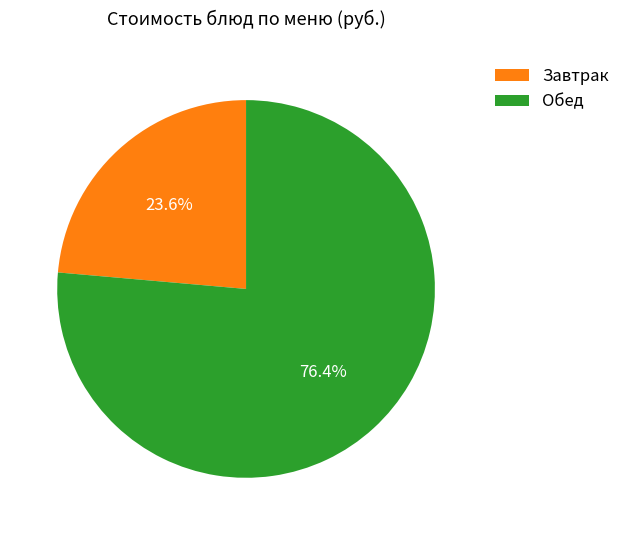

How many segments does this pie chart have?

2